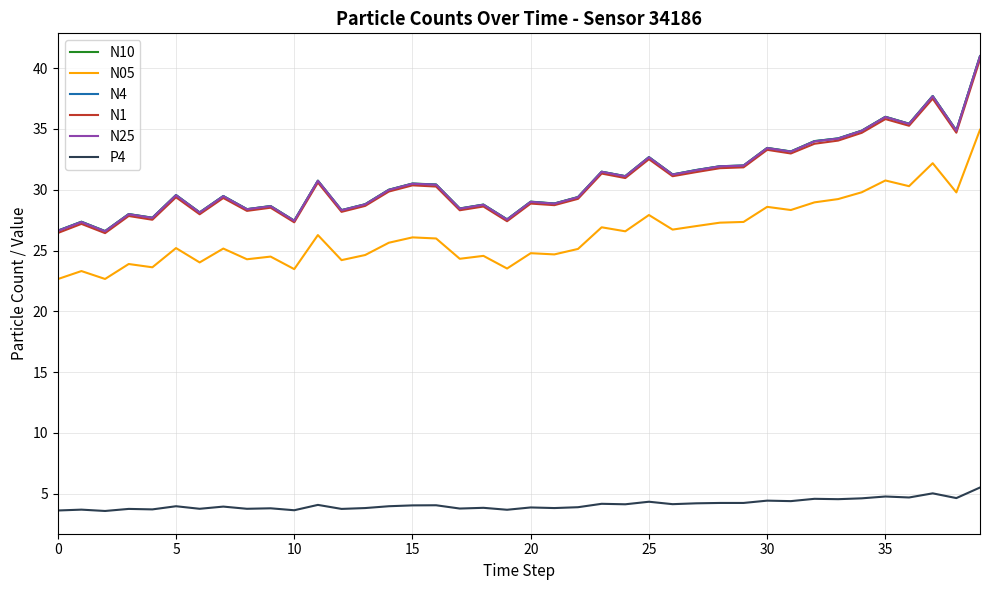

True or false: N05 and N4 cross at least once.

False